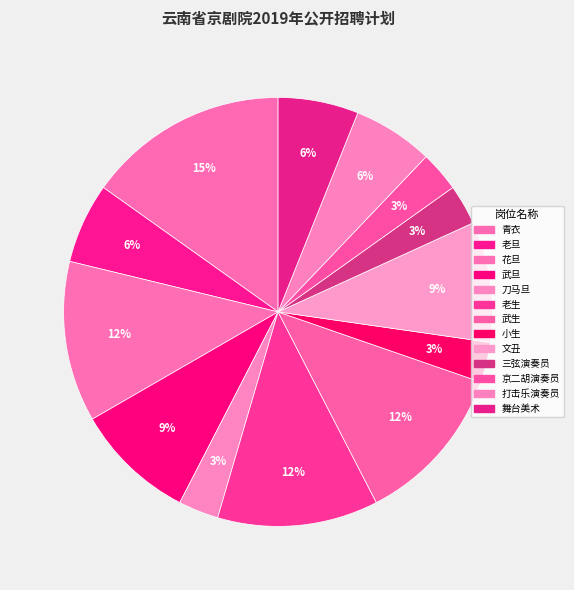

Approximately how many times larger is the value at 花旦 compared to 文丑?

1.3